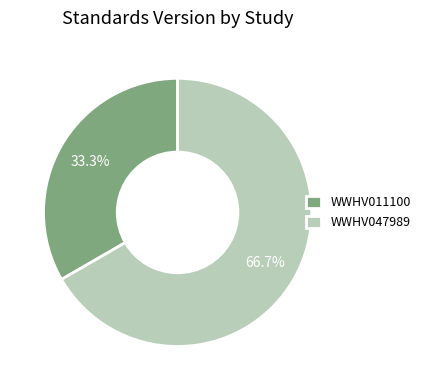

What is the ratio of the value at WWHV011100 to the value at WWHV047989?

0.5